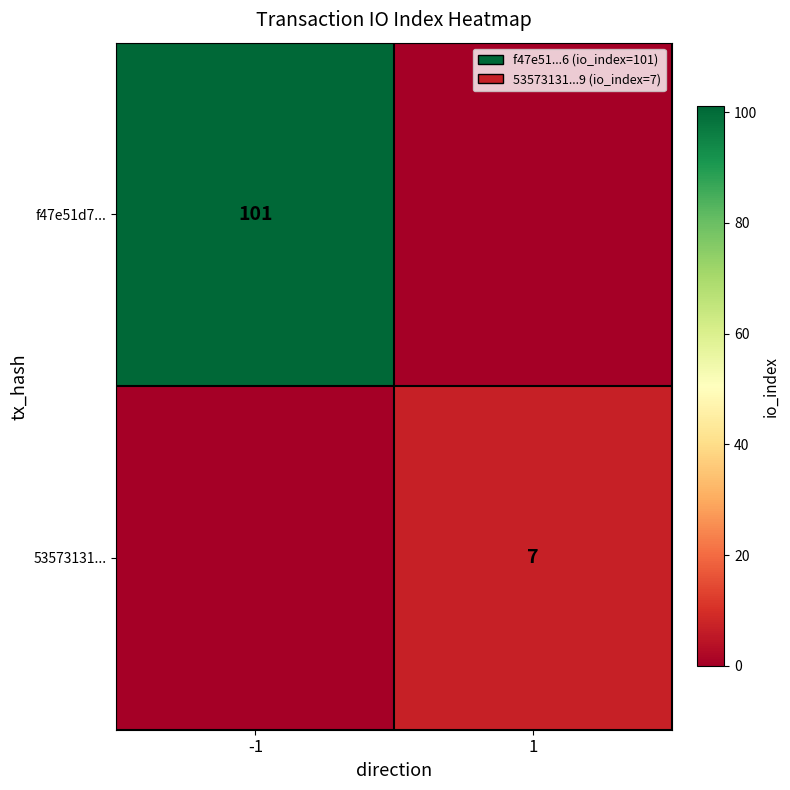

The value of 53573131... at 1 is 10. True or false?

False